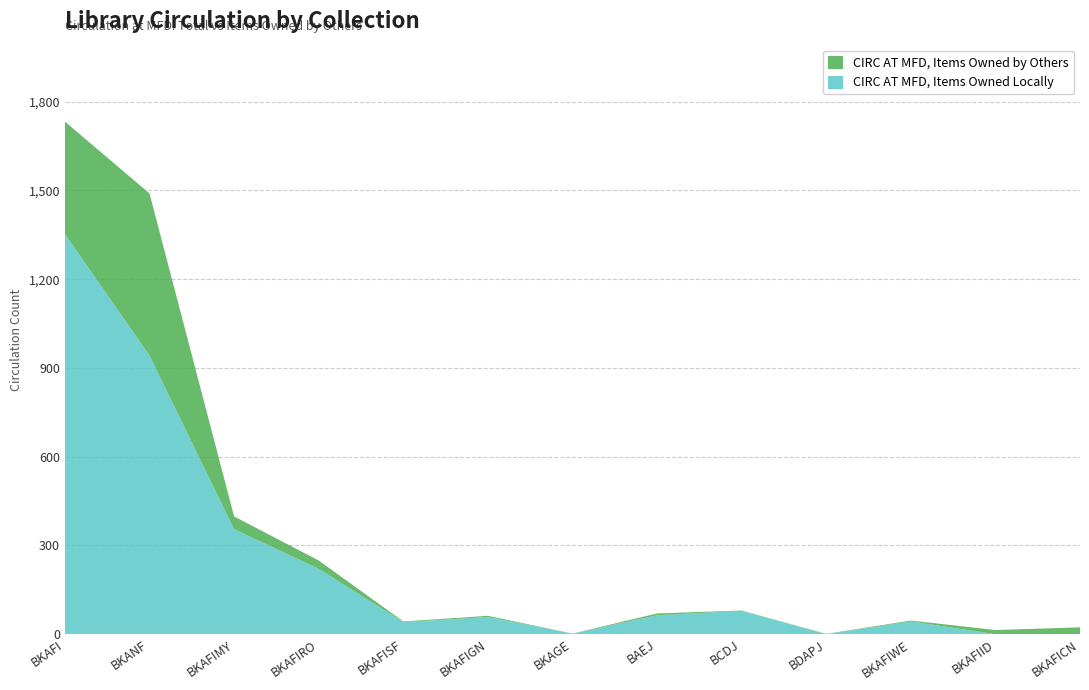

Reading right to left, list all the values displayed in this chart.

CIRC AT MFD, TOTAL: 23	14	46	1	80	70	2	62	43	249	398	1490	1733
CIRC AT MFD, ITEMS OWNED BY OTHERS: 23	14	3	1	1	6	0	4	2	28	43	548	380